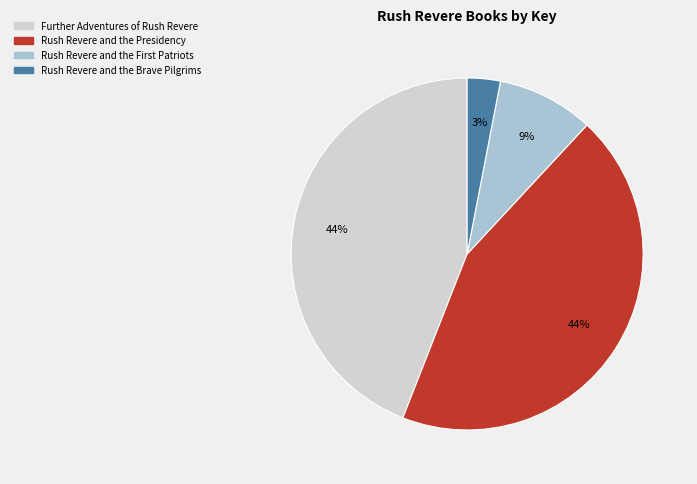

Does Further Adventures of Rush Revere represent more than half of the total?

No